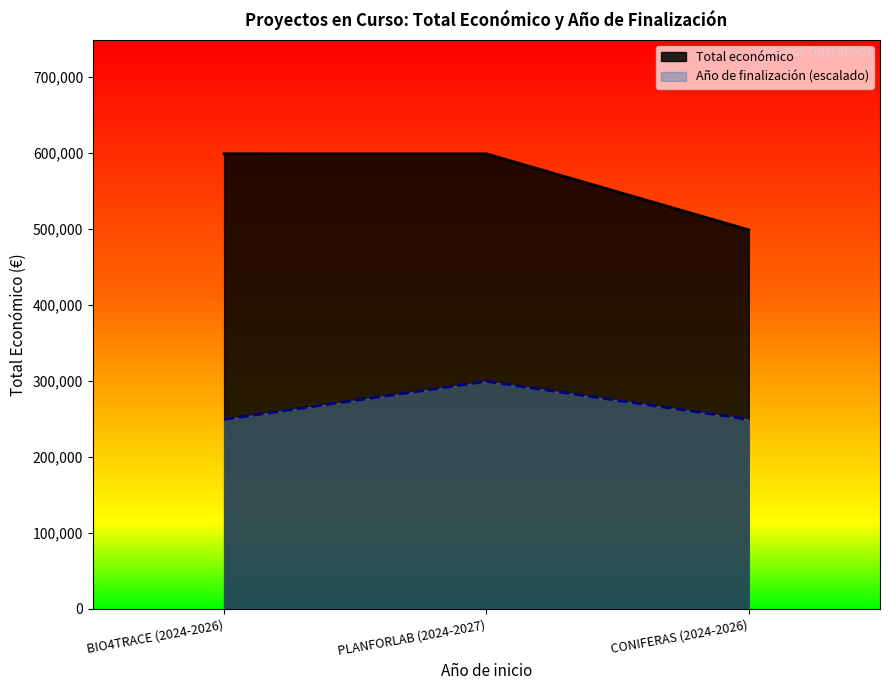

Reading left to right, list all the values displayed in this chart.

Total económico: BIO4TRACE (2024-2026)=599262.0	PLANFORLAB (2024-2027)=599134.0	CONIFERAS (2024-2026)=499059.0
Año de finalización: BIO4TRACE (2024-2026)=249529.5	PLANFORLAB (2024-2027)=299580.9	CONIFERAS (2024-2026)=249529.5